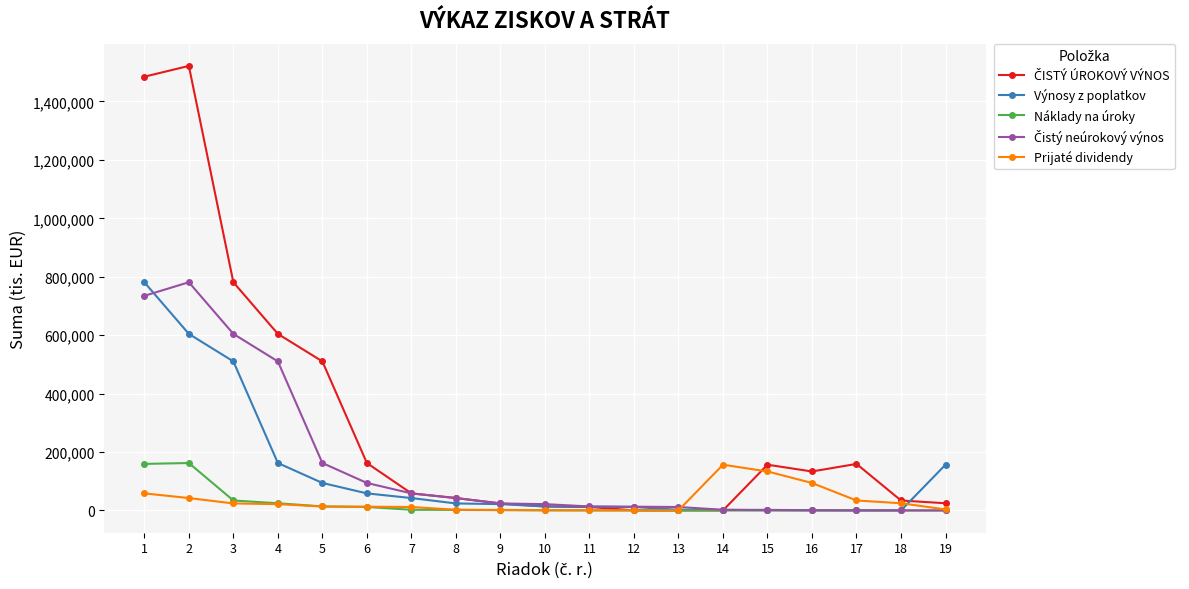

The value of Prijaté dividendy at 14 is 87144. True or false?

False